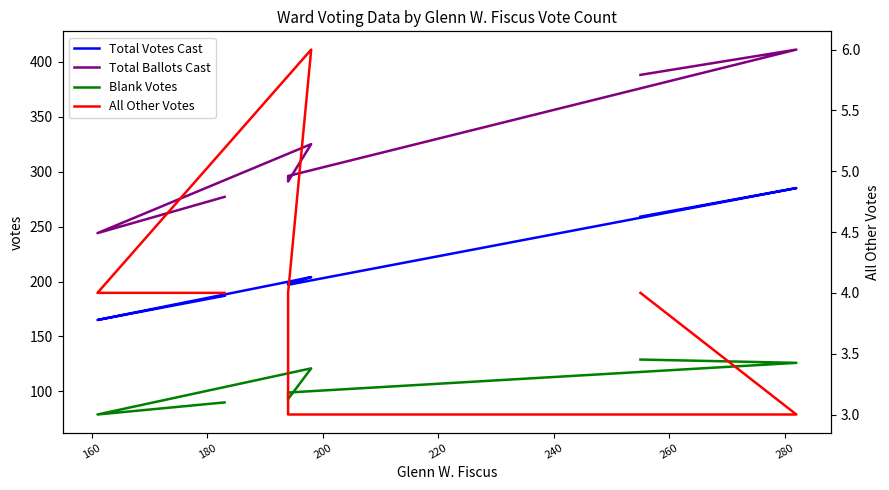

How many series are shown in this chart?

4